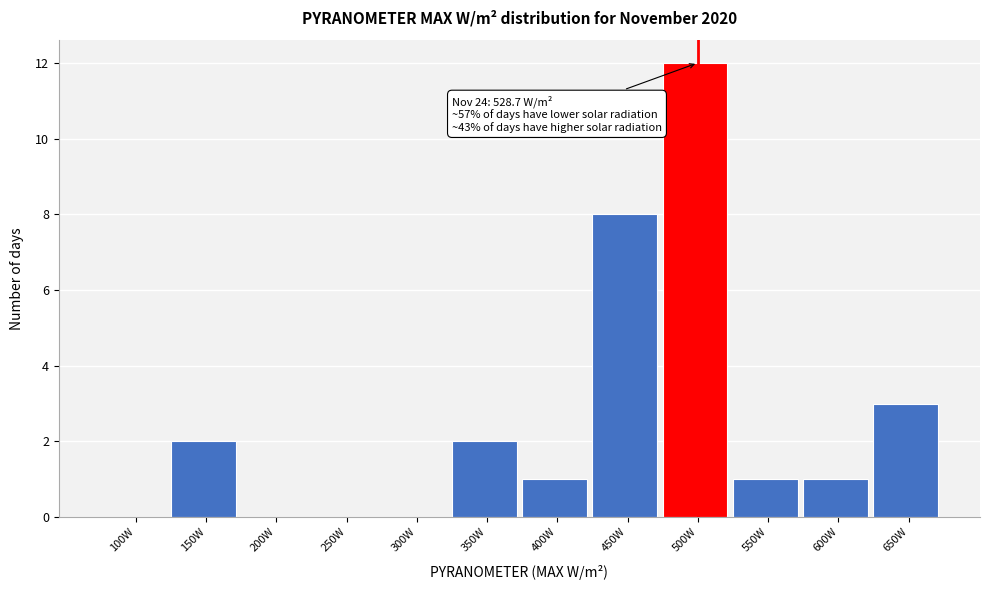

Reading right to left, extract all data points from this chart.

650W=3	600W=1	550W=1	500W=12	450W=8	400W=1	350W=2	300W=0	250W=0	200W=0	150W=2	100W=0